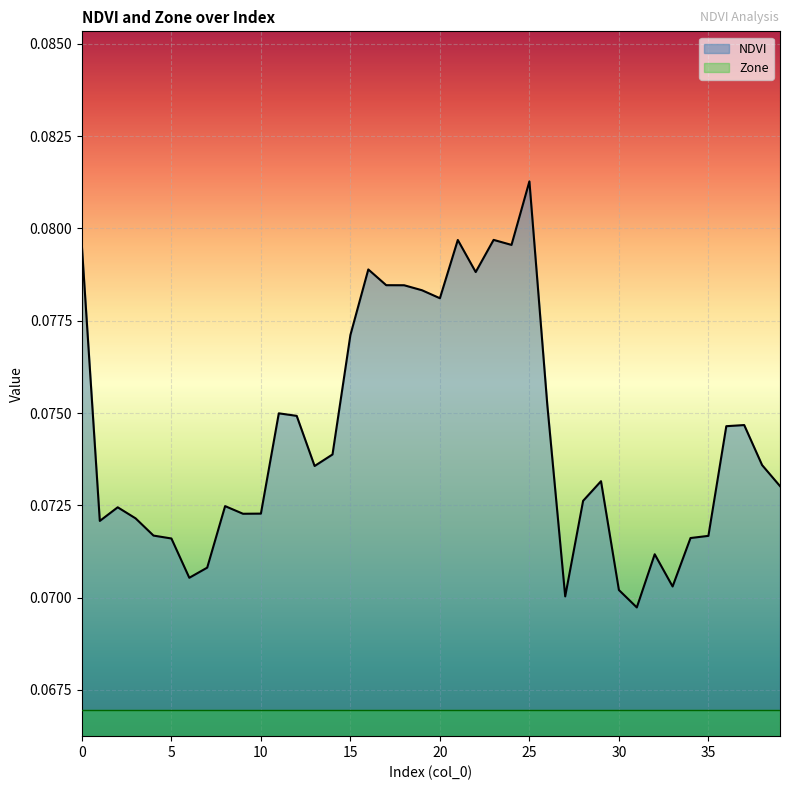

Count the number of data series in this chart.

2